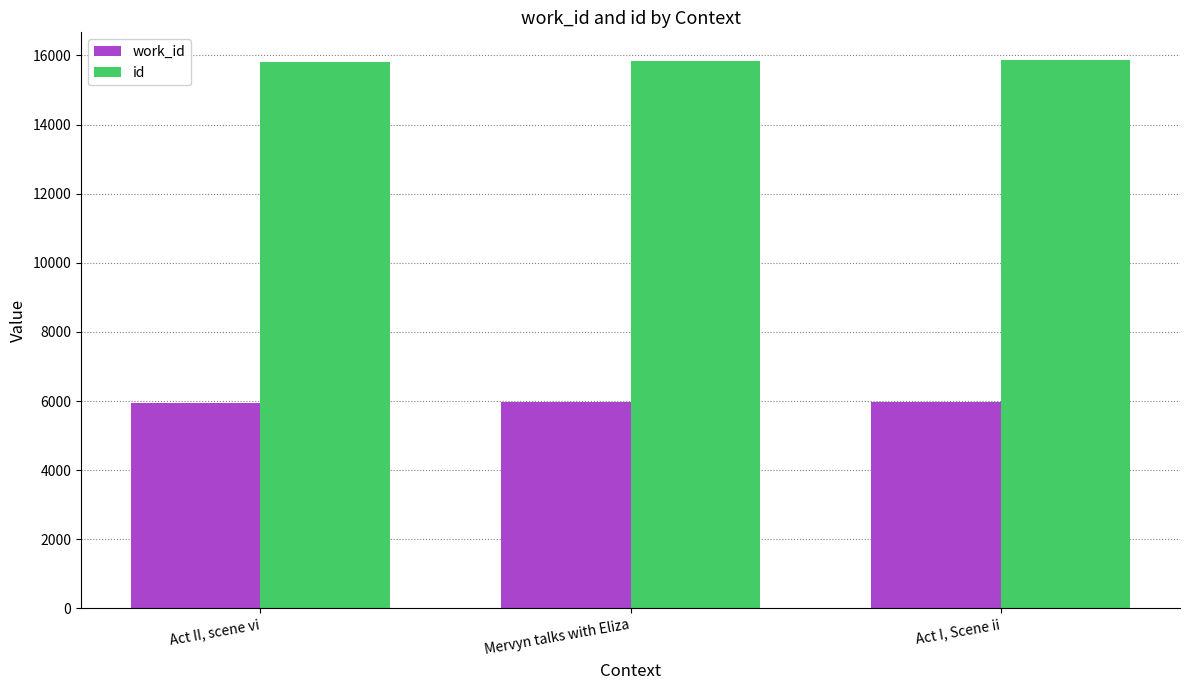

Rank the series at Mervyn talks with Eliza from lowest to highest value.

work_id, id